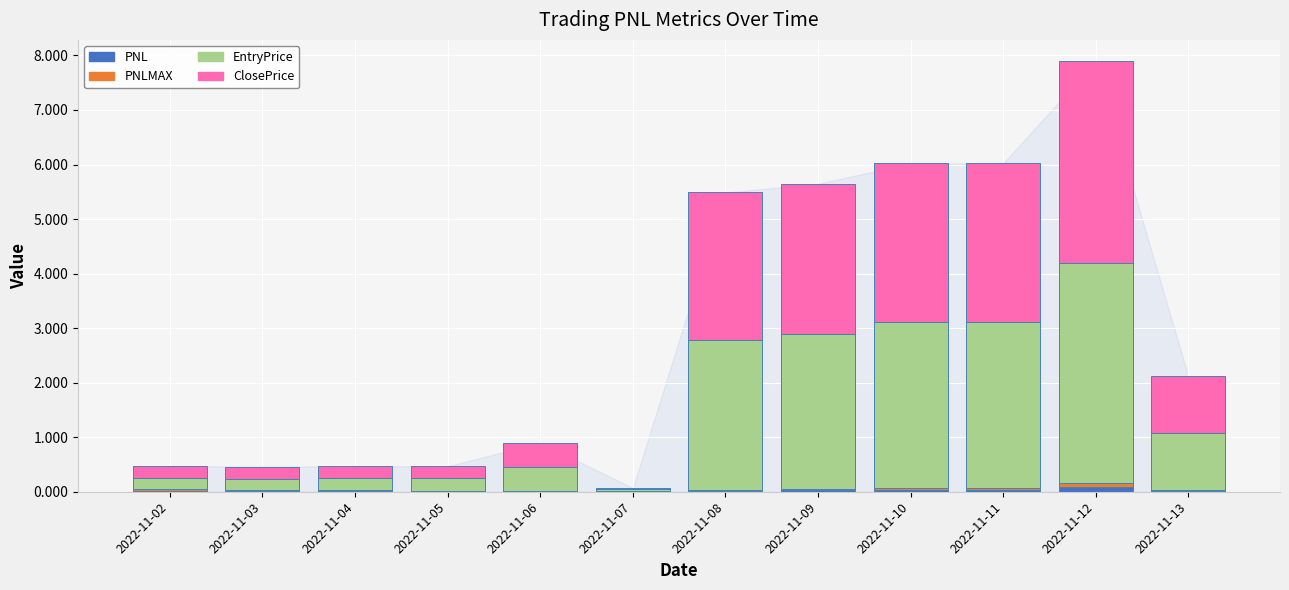

At which category is the sum across all series the highest?

2022-11-12